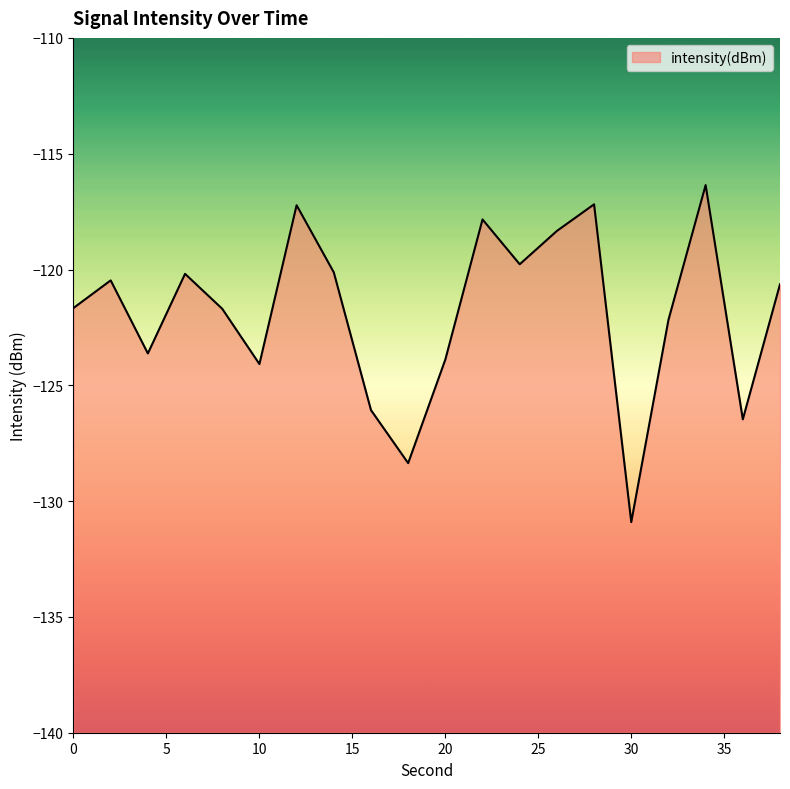

Reading left to right, list all the values displayed in this chart.

0=-121.7	2=-120.5	4=-123.6	6=-120.2	8=-121.7	10=-124.1	12=-117.2	14=-120.1	16=-126.1	18=-128.4	20=-123.9	22=-117.8	24=-119.8	26=-118.3	28=-117.2	30=-130.9	32=-122.2	34=-116.4	36=-126.5	38=-120.6